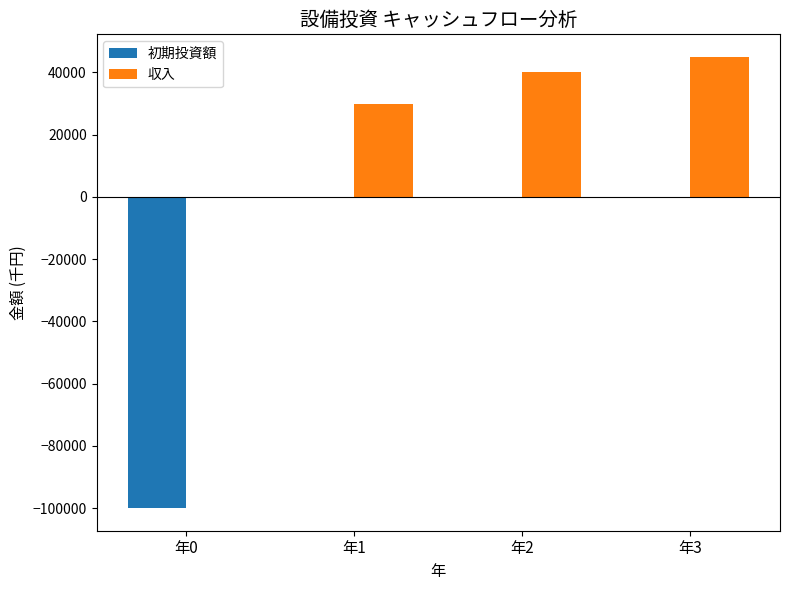

What is the sum of all 収入 values?

115000